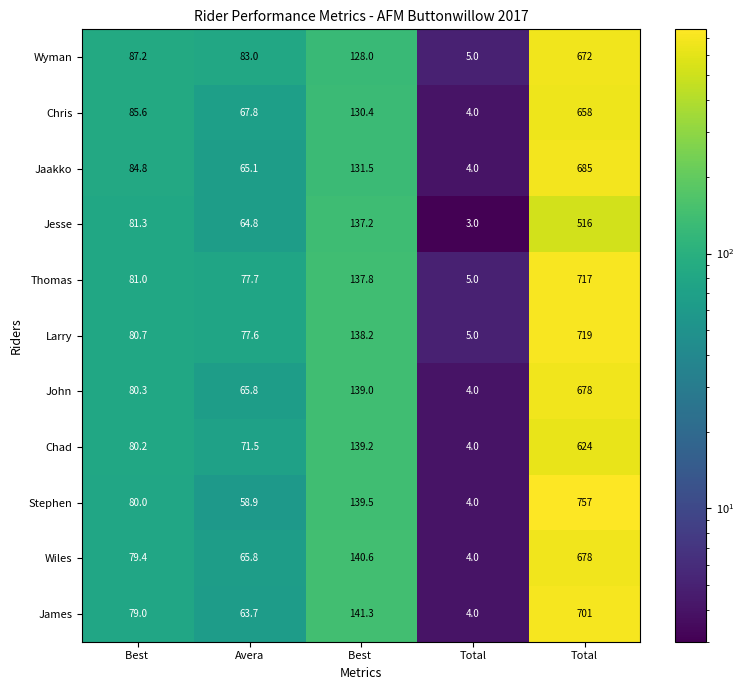

Count the number of categories in the chart.

5